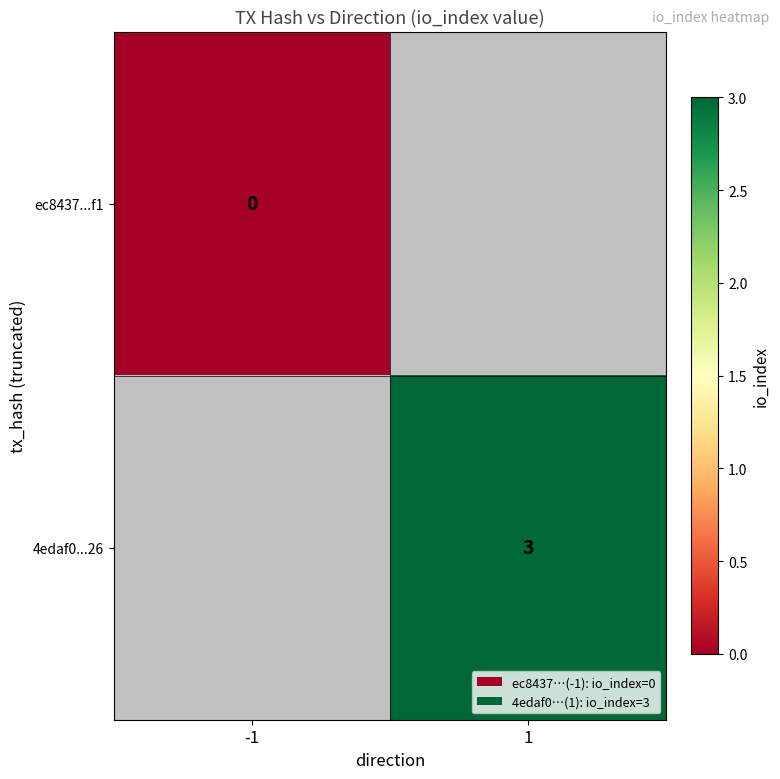

What is the maximum value shown in the chart?

3.0